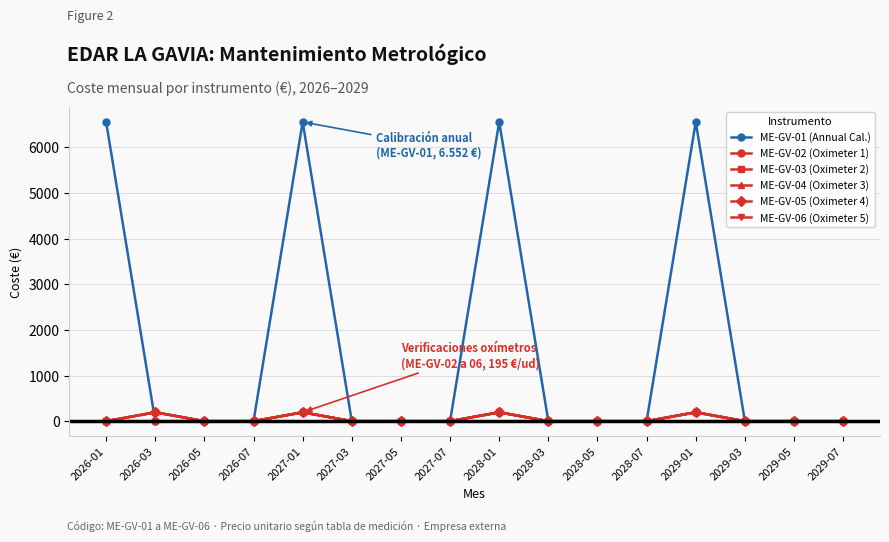

Does the chart have visible grid lines?

Yes